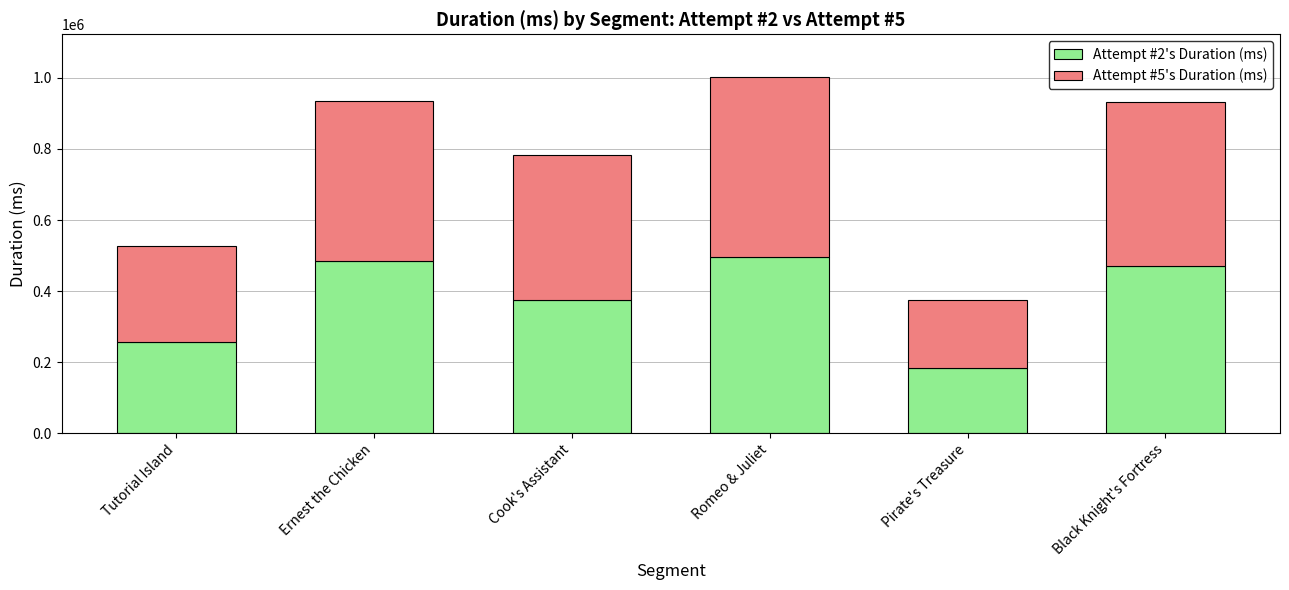

The value of Attempt #2's Duration (ms) at Tutorial Island is 257454. True or false?

True